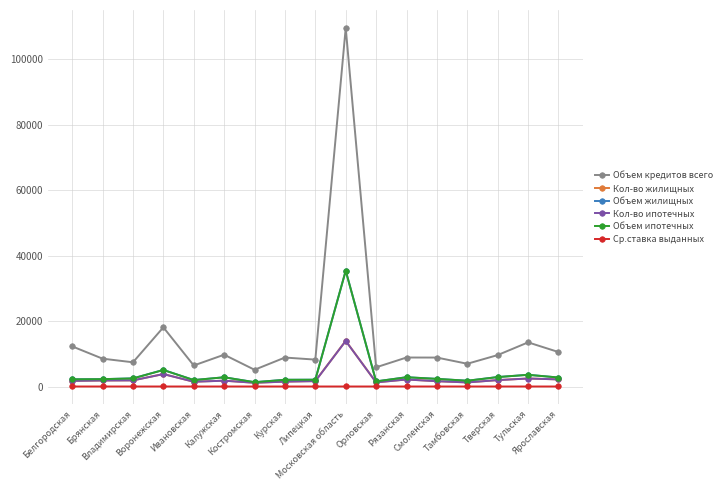

Where does the Объем ипотечных series first go above 2345?

Владимирская